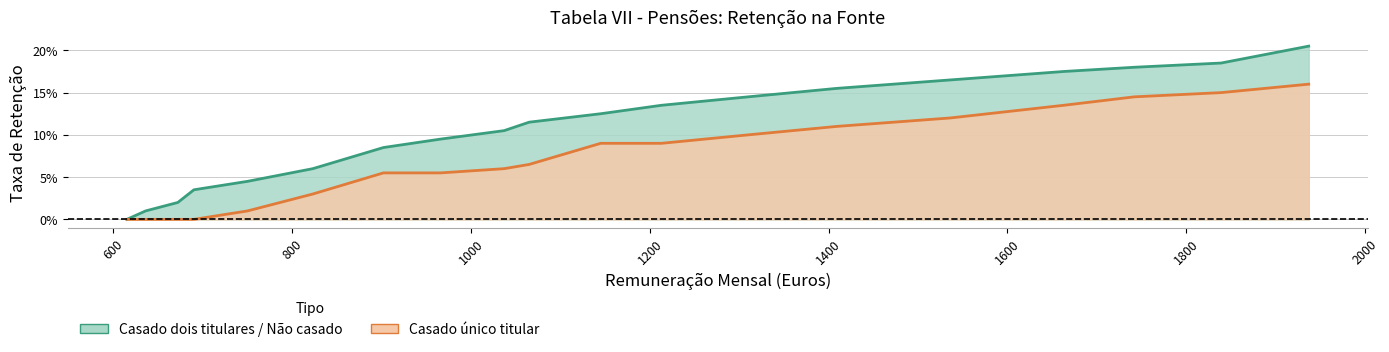

Count the number of categories in the chart.

19